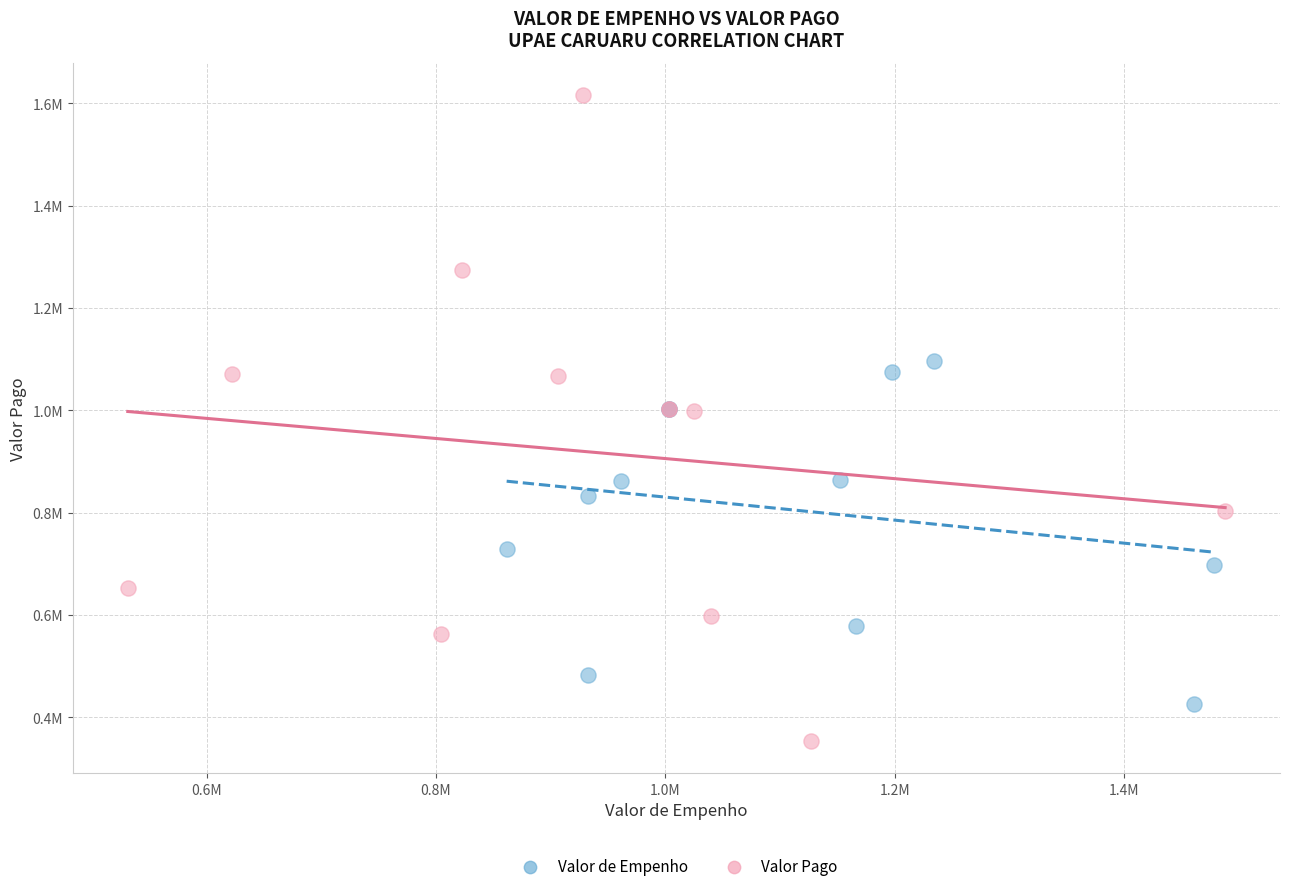

Which series reaches the minimum Y coordinate?

Valor Pago